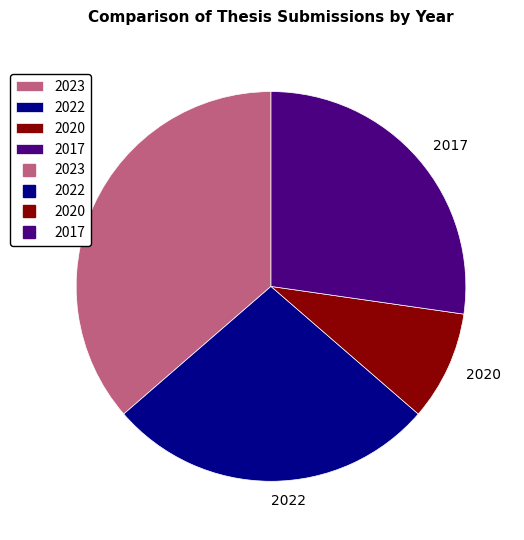

How many segments does this pie chart have?

4